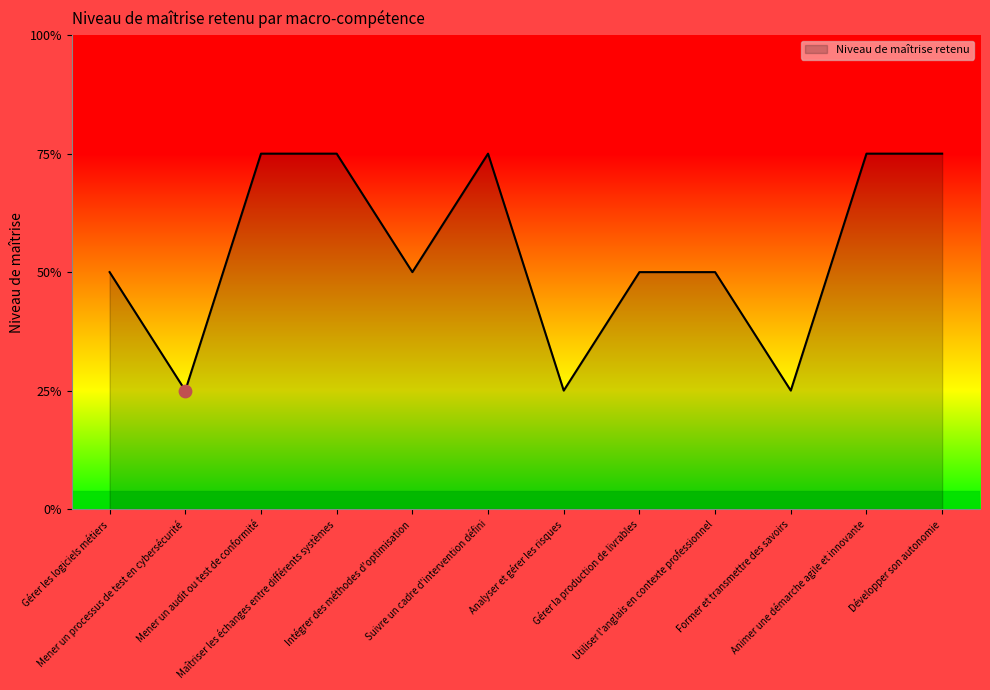

Approximately how many times larger is the value at Mener un processus de test en cybersécurité compared to Analyser et gérer les risques?

1.0